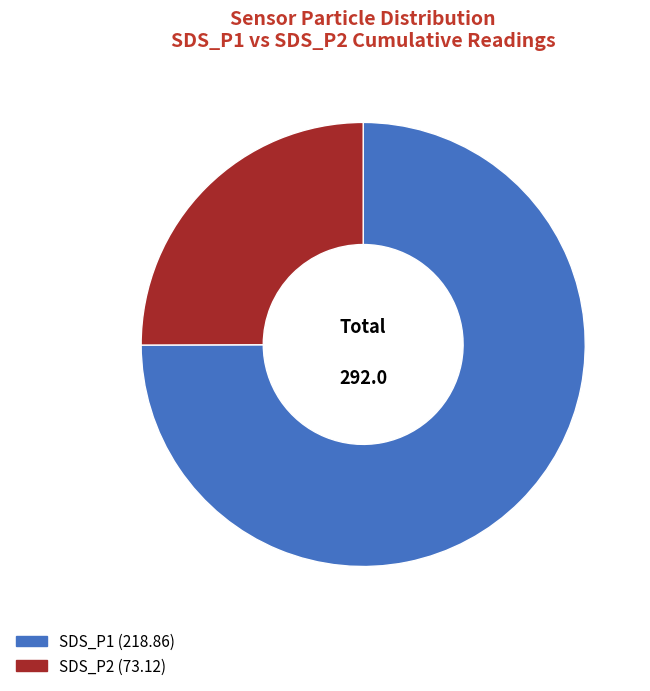

What is the ratio of the value at SDS_P1 to the value at SDS_P2?

3.0